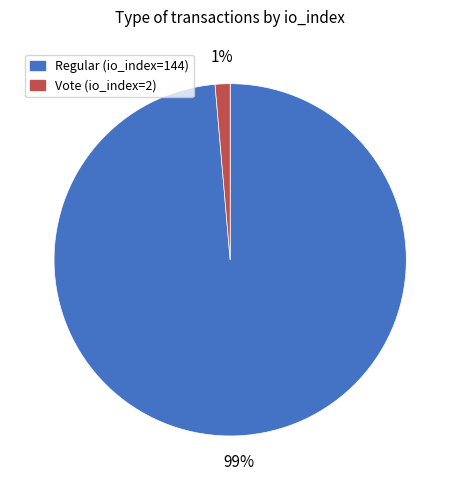

Rank the categories by value from lowest to highest.

Vote (io_index=2), Regular (io_index=144)